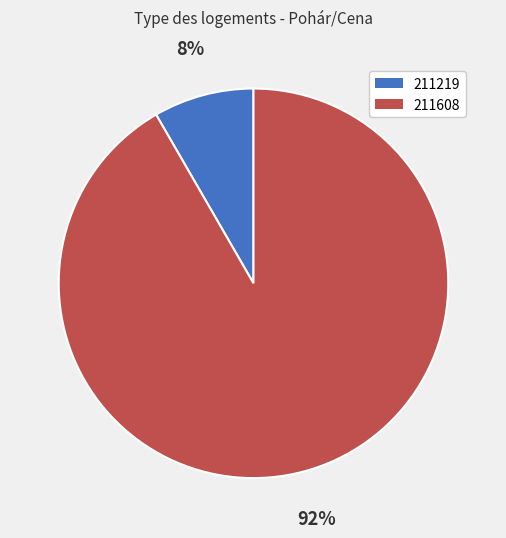

Rank the categories by value from lowest to highest.

211219, 211608